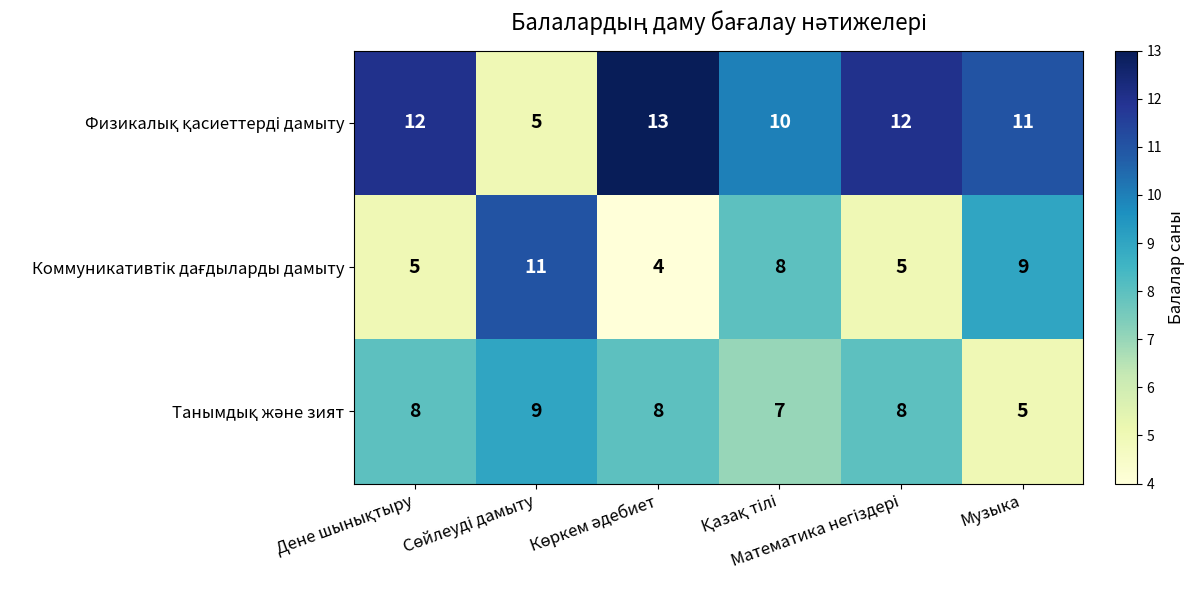

What is the smallest value displayed?

4